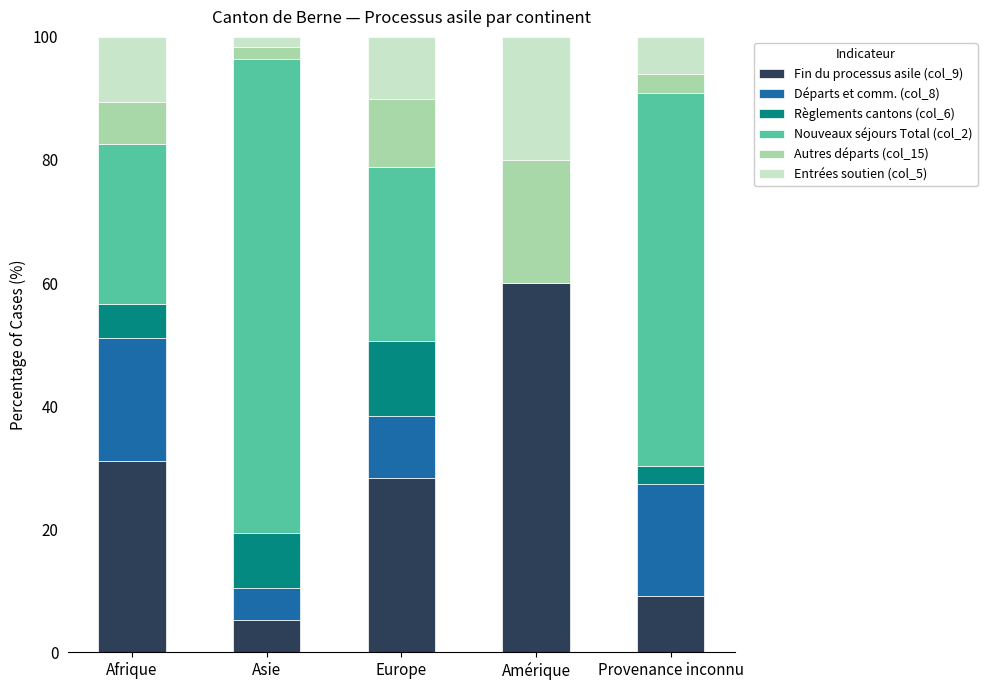

What is the sum of the Fin du processus asile (col_9) values at Provenance inconnu and Amérique?

69.1